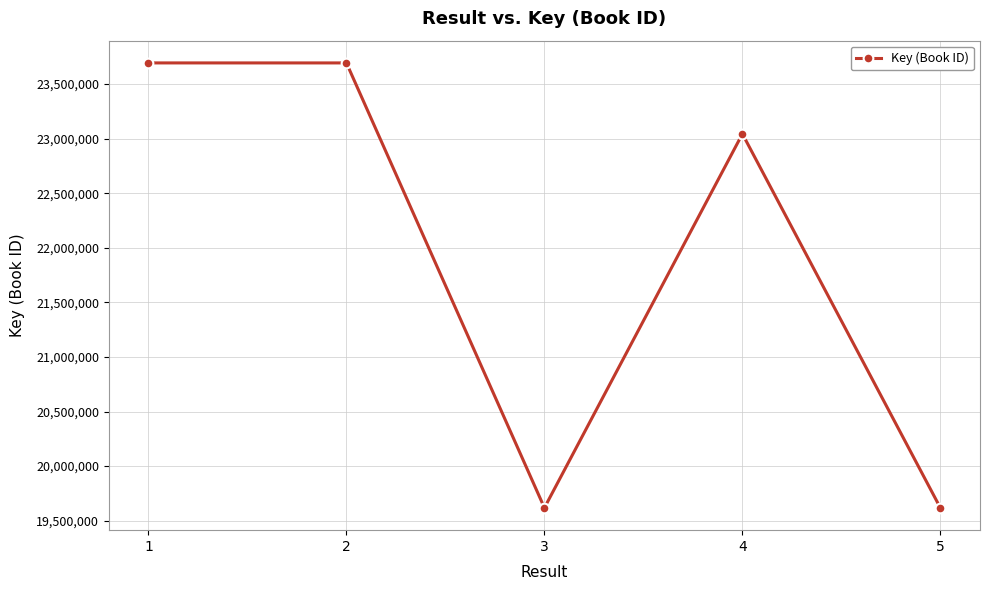

What is the minimum value shown in the chart?

19616762